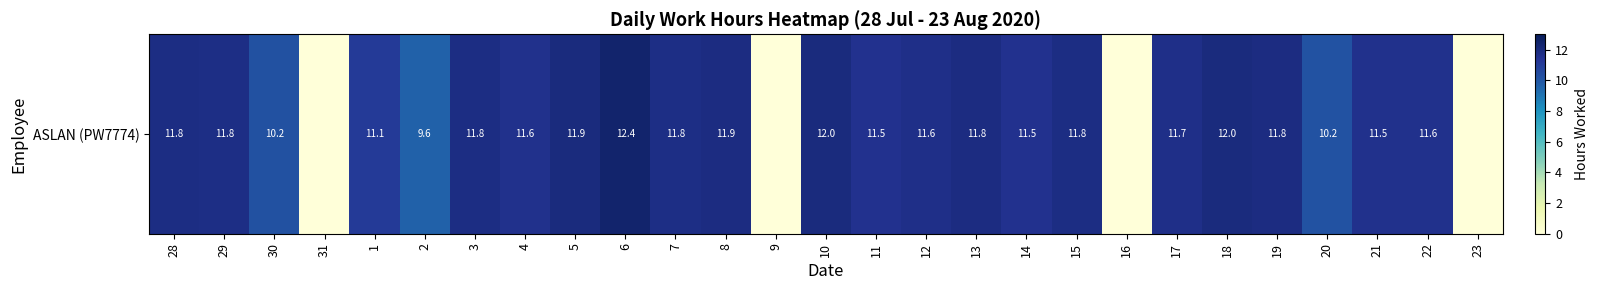

Which has a higher value, 30 or 28?

28